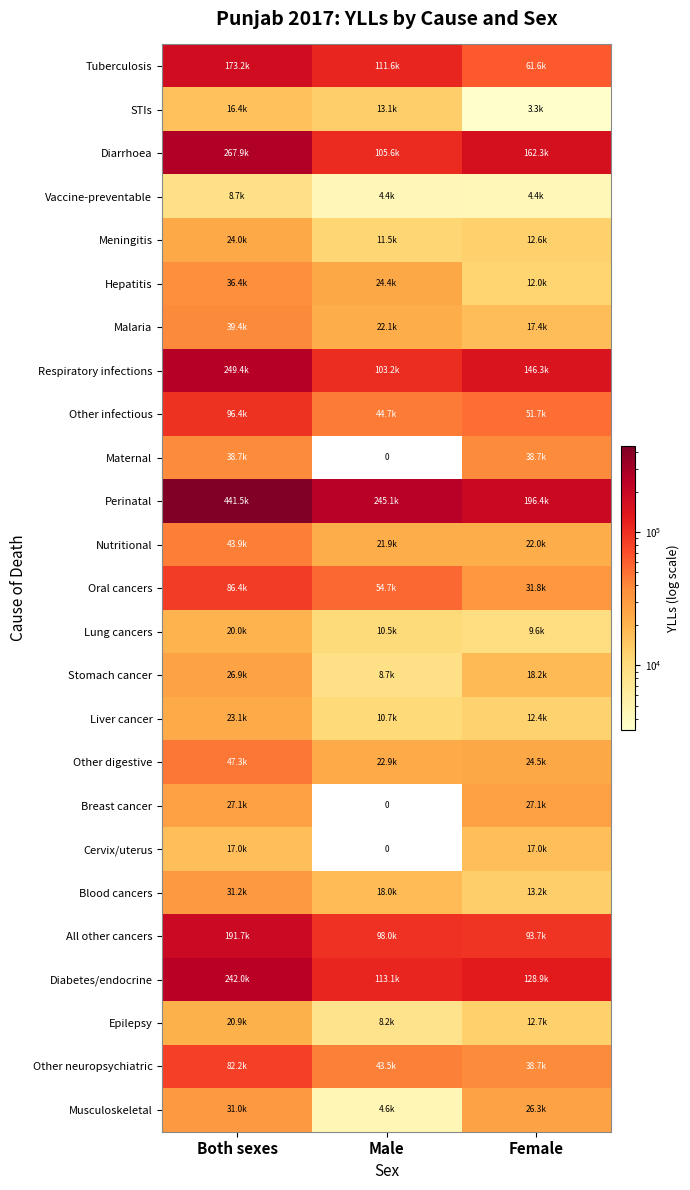

Rank the series at Both sexes from highest to lowest value.

Perinatal, Diarrhoea, Respiratory infections, Diabetes/endocrine, All other cancers, Tuberculosis, Other infectious, Oral cancers, Other neuropsychiatric, Other digestive, Nutritional, Malaria, Maternal, Hepatitis, Blood cancers, Musculoskeletal, Breast cancer, Stomach cancer, Meningitis, Liver cancer, Epilepsy, Lung cancers, Cervix/uterus, STIs, Vaccine-preventable